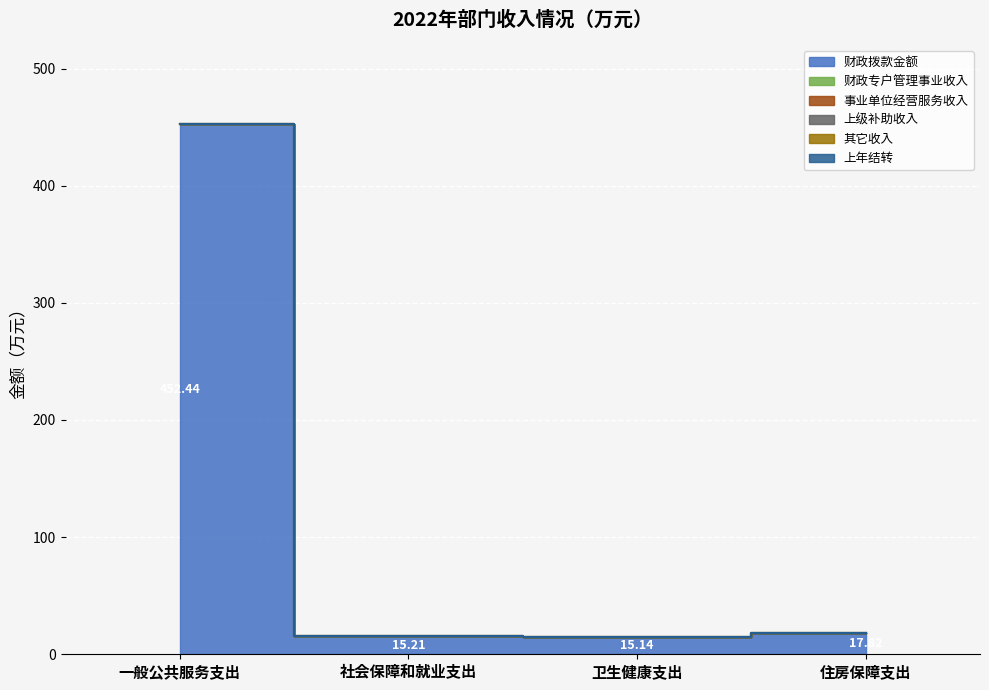

What is the greatest value displayed?

452.4